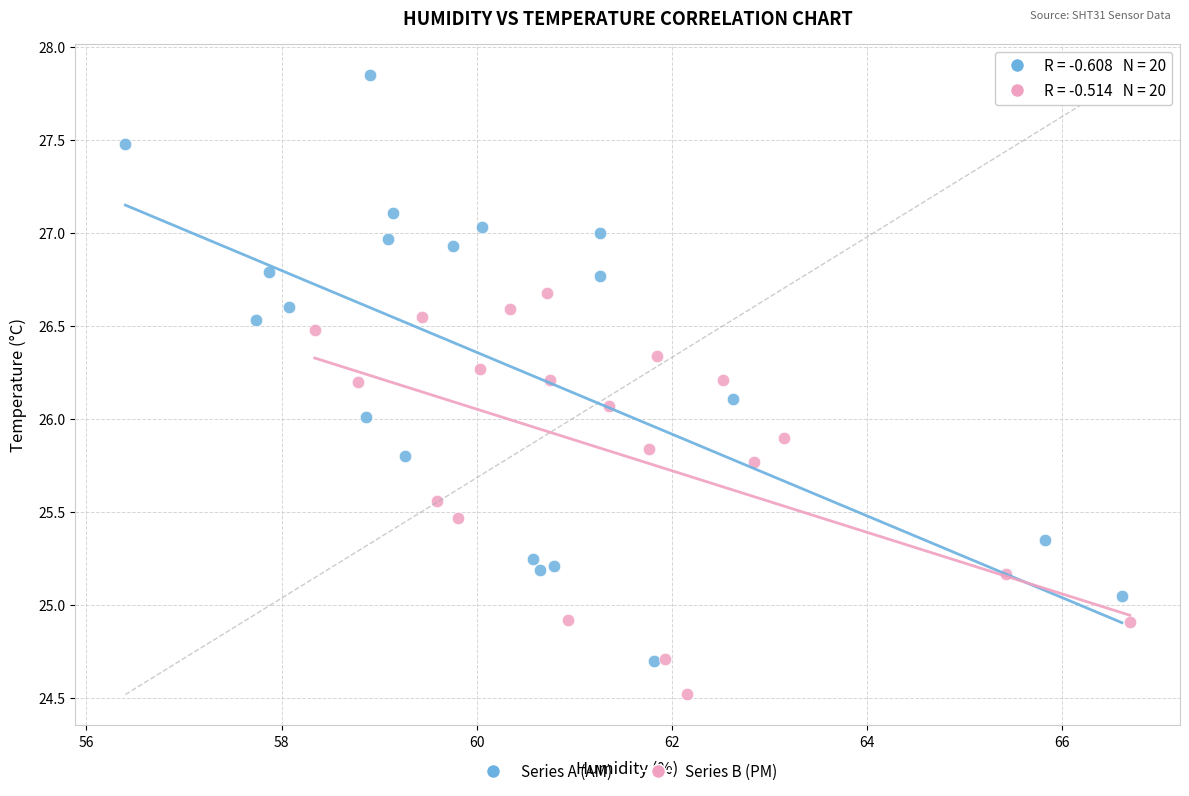

Which series has the largest Y range (max minus min)?

Series A (AM)